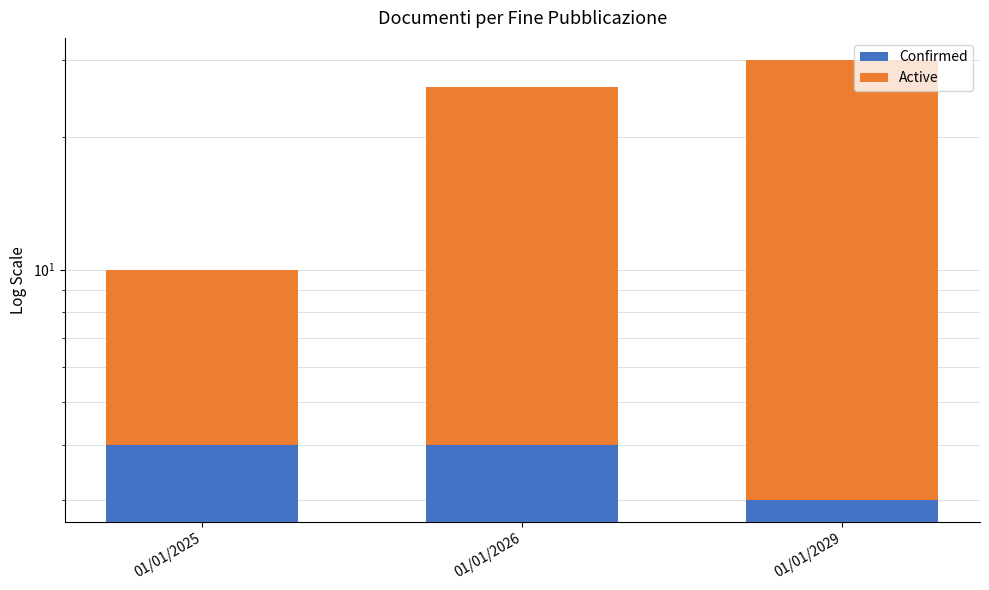

What is the maximum value shown in the chart?

30